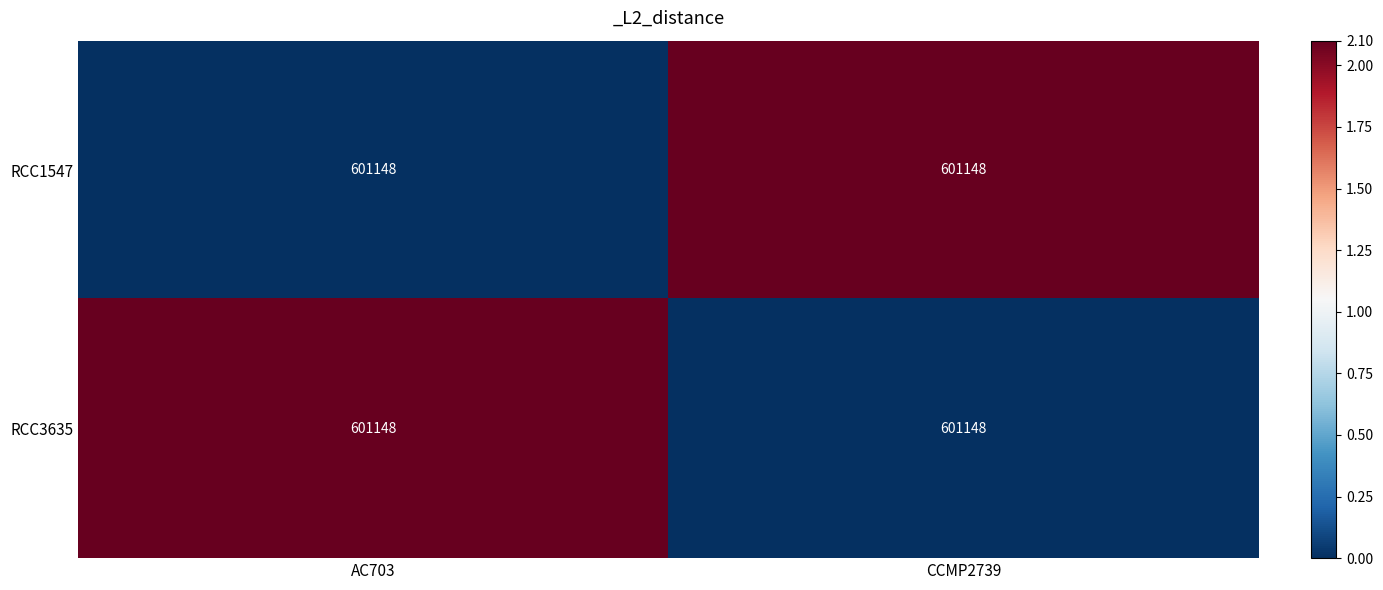

Is it true that RCC1547 equals 2.1 at CCMP2739?

True